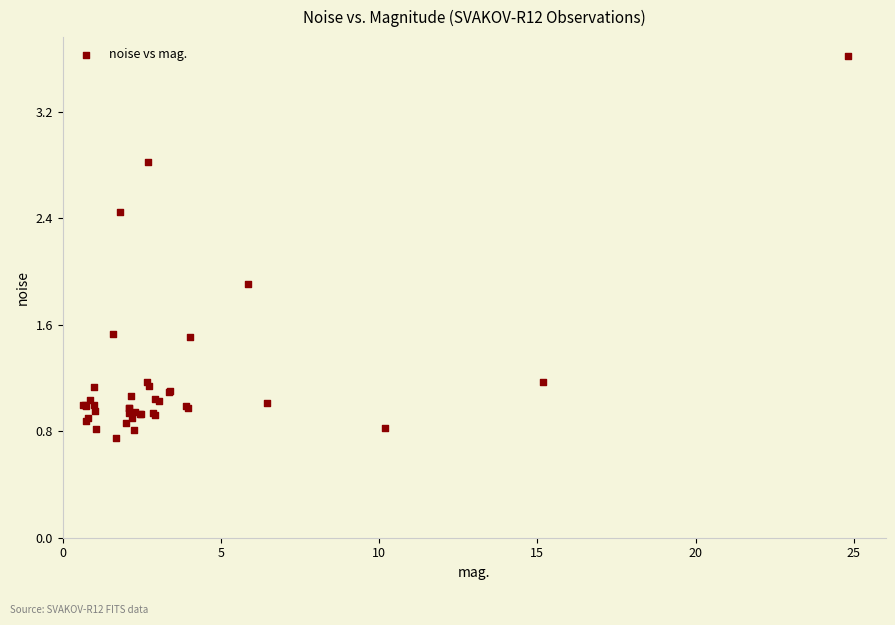

What Y value in the scatter plot is closest to 2?

1.9